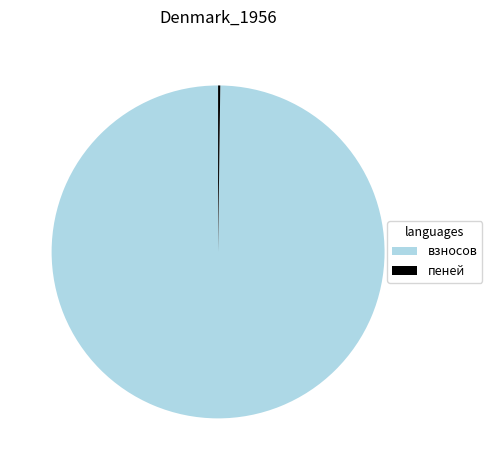

Which category has the biggest portion of the pie?

взносов